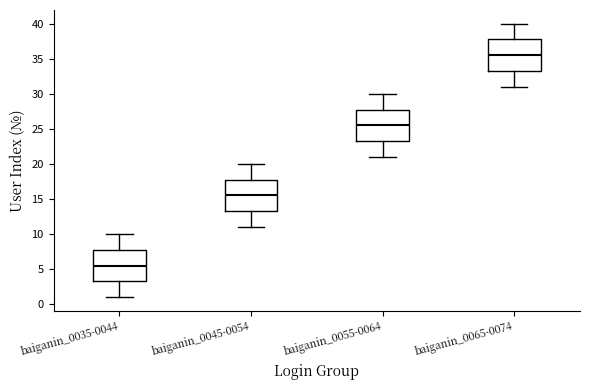

Reading left to right, transcribe this box plot: for each box, give where its median line is, the range the box spans, and where its two whiskers end, as read against the y-axis. The values are not printed on the chart, so give them approximately, as read against the axis.

baiganin_0035-0044: median 5.5, box 3.5 to 8.0, whiskers 1.0 to 10.0
baiganin_0045-0054: median 15.5, box 13.5 to 18.0, whiskers 11.0 to 20.0
baiganin_0055-0064: median 25.5, box 23.5 to 28.0, whiskers 21.0 to 30.0
baiganin_0065-0074: median 35.5, box 33.5 to 38.0, whiskers 31.0 to 40.0